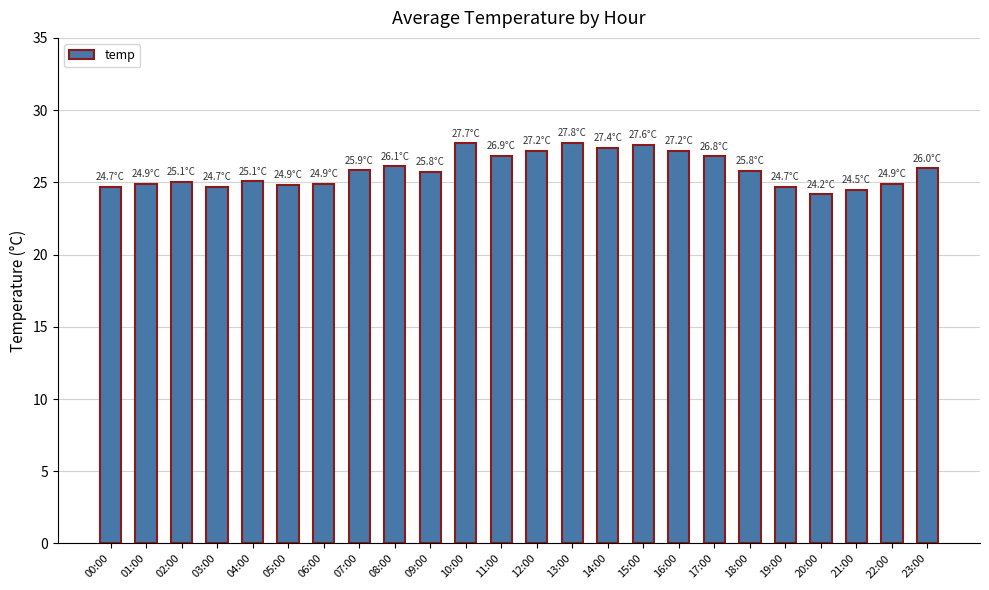

Approximately how many times larger is the value at 05:00 compared to 07:00?

1.0